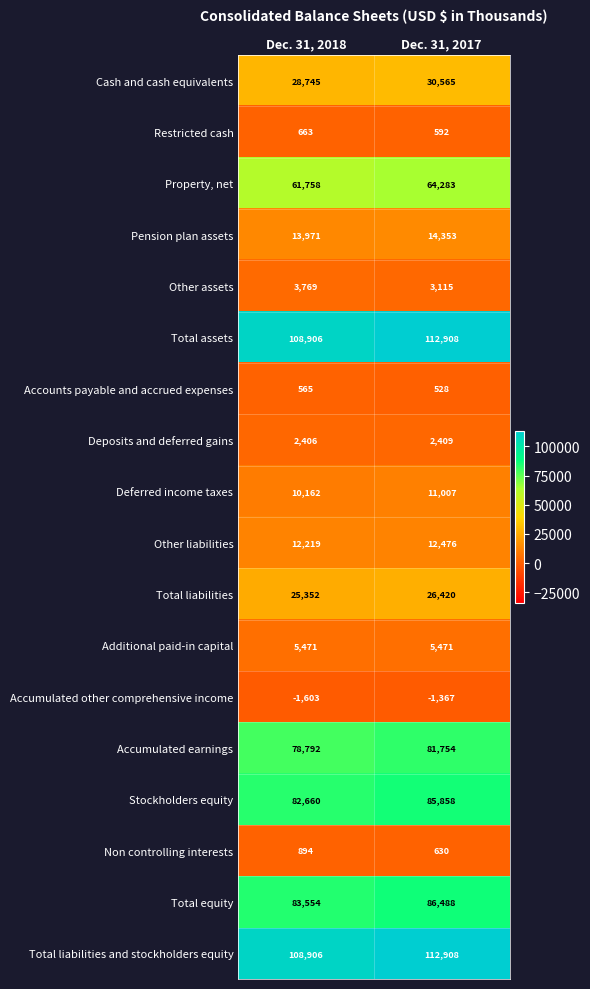

What is the average value of the Total equity series?

85021